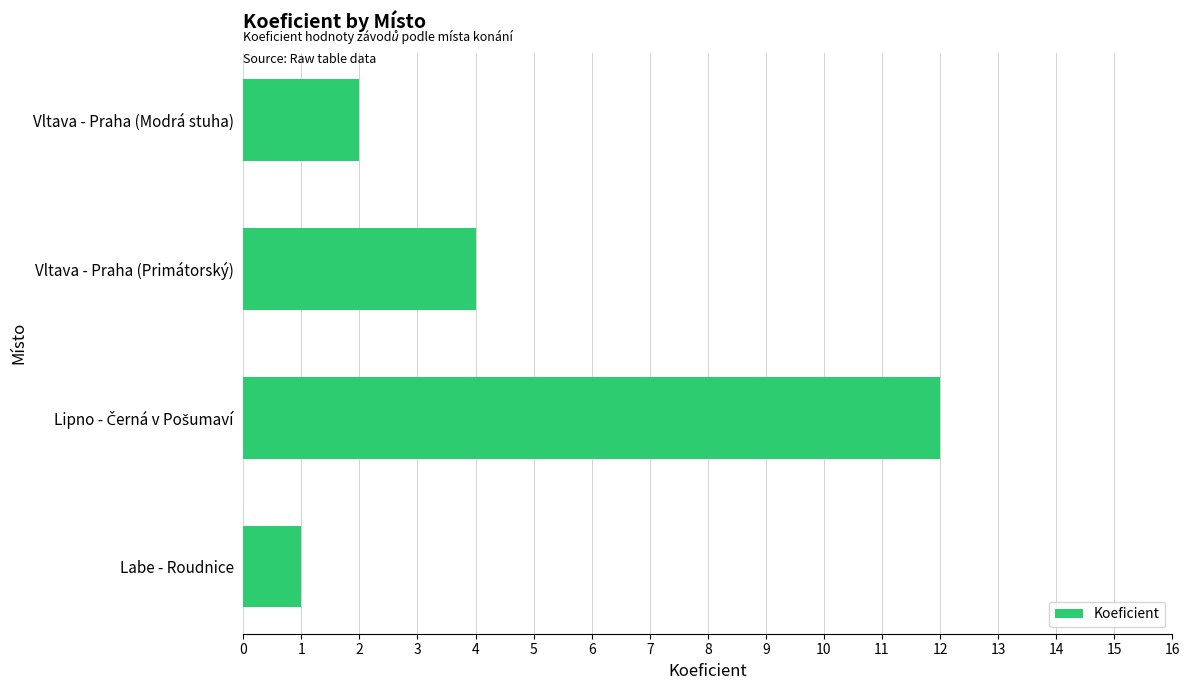

Between Vltava - Praha (Modrá stuha) and Labe - Roudnice, which is larger?

Vltava - Praha (Modrá stuha)